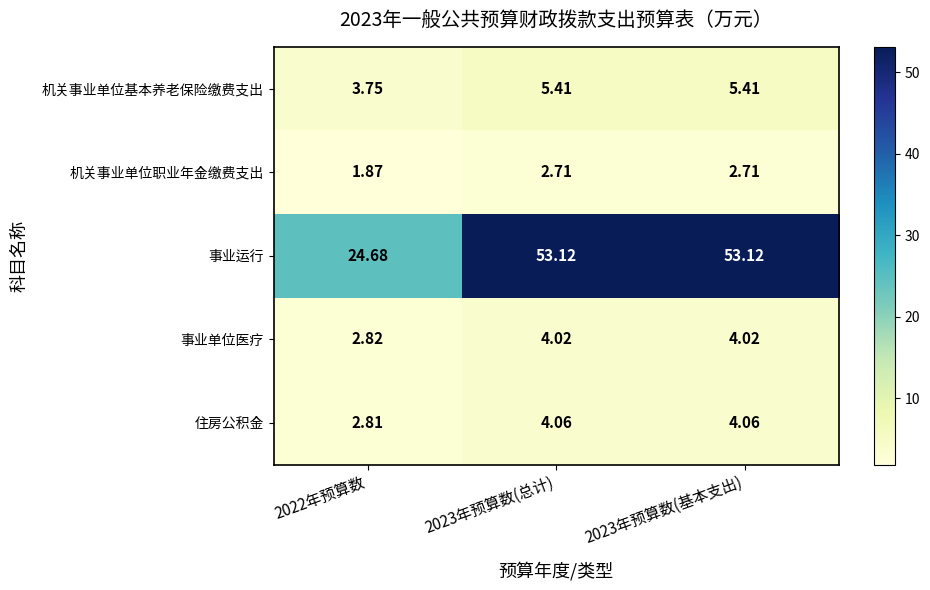

How many data points in 事业单位医疗 are less than 4?

1